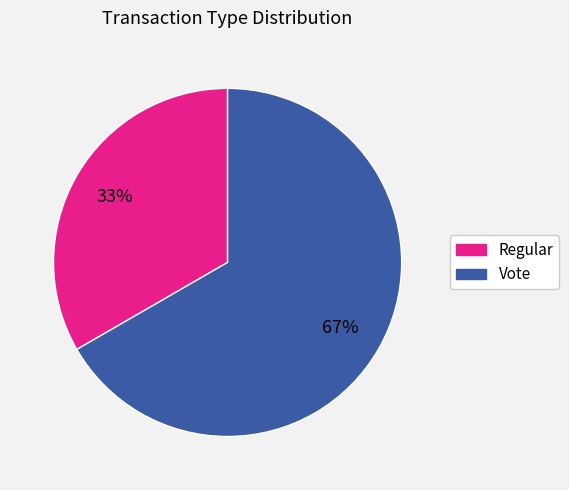

Do Regular and Vote together represent more than half of the pie?

Yes